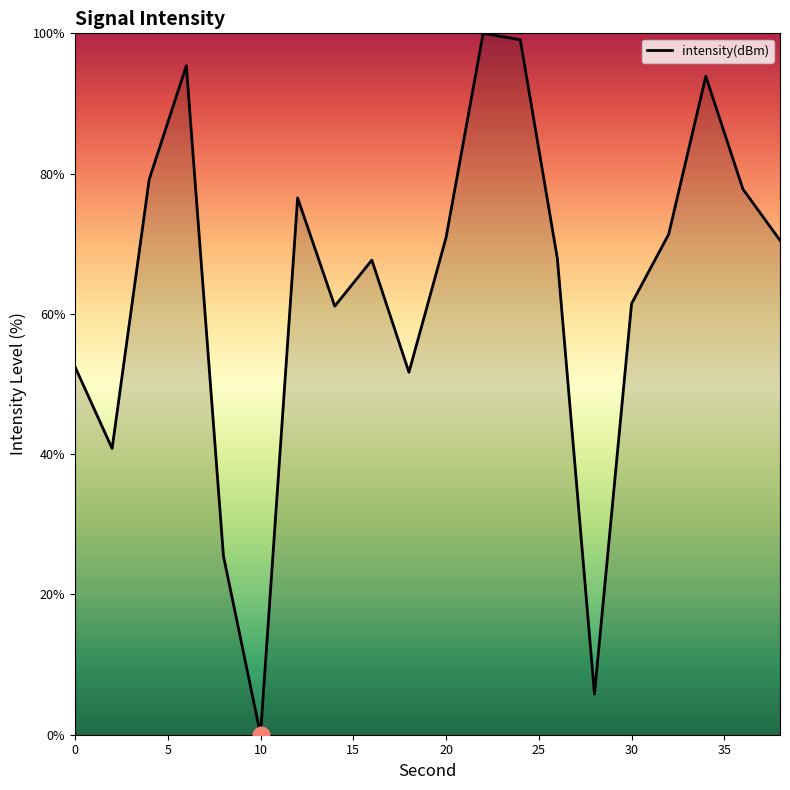

What is the difference between the maximum and minimum values?

100.0